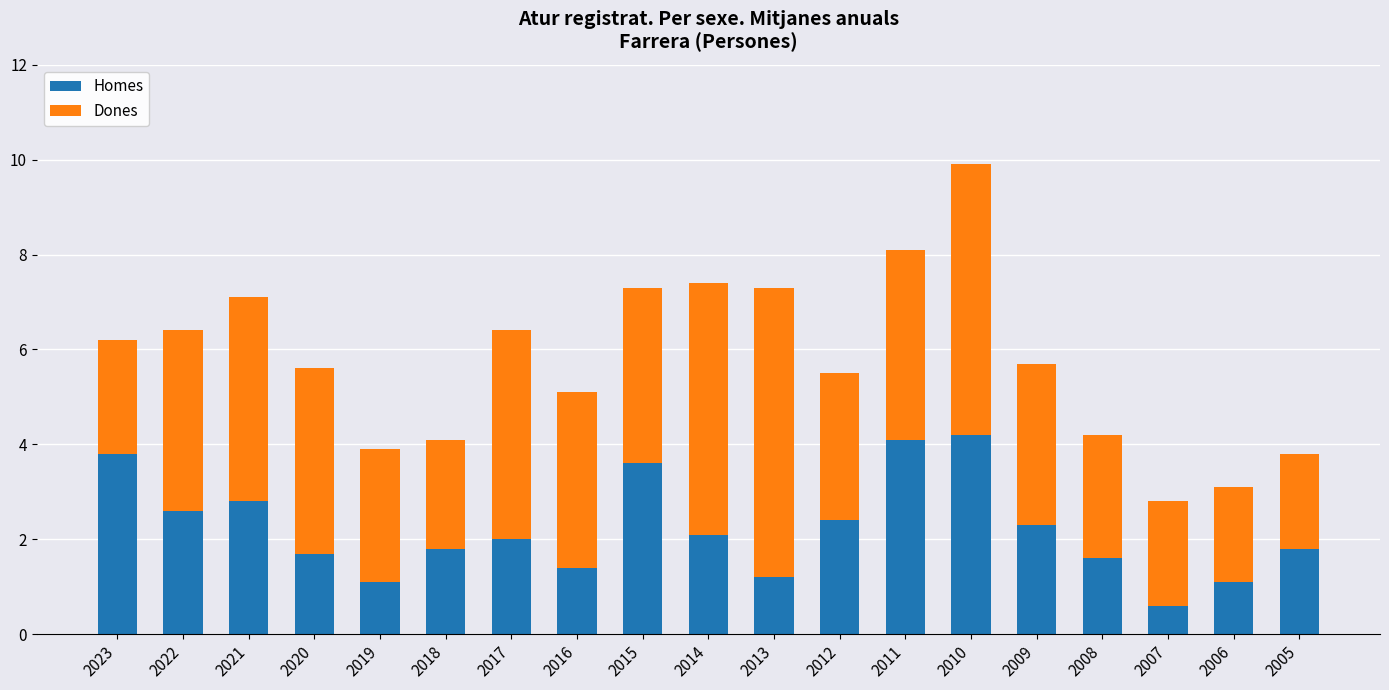

What is the difference between the maximum and minimum values in the Homes series?

3.6